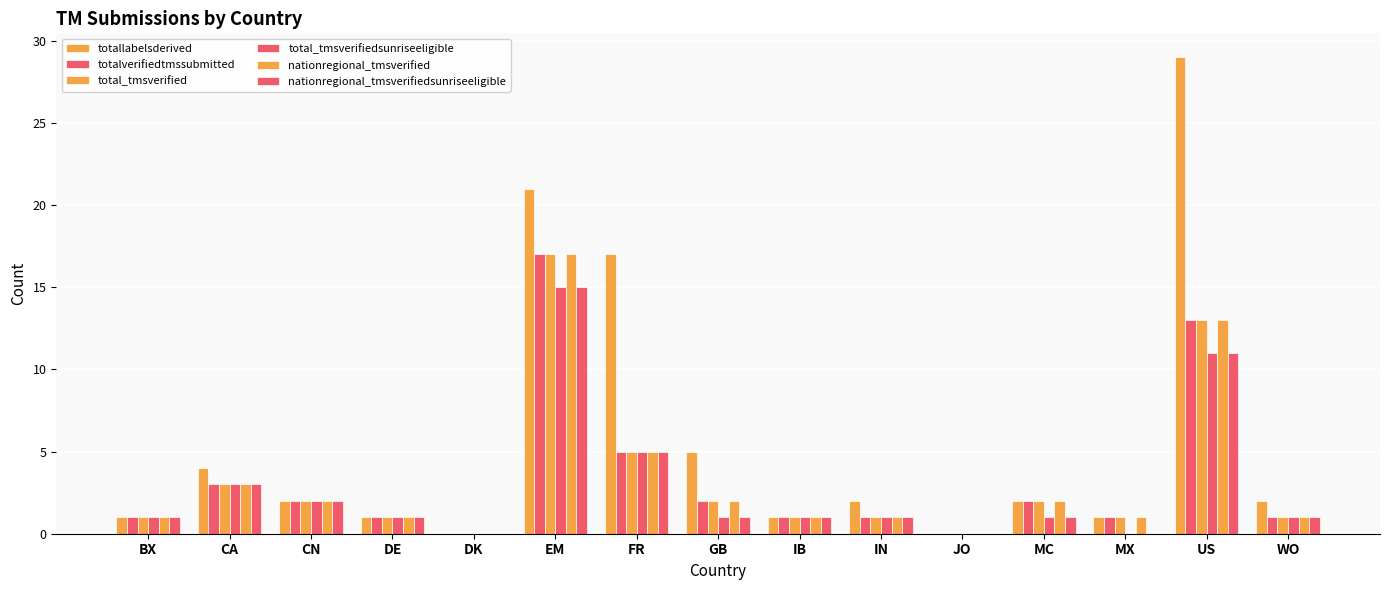

Where is totallabelsderived nearest to the value 14?

FR